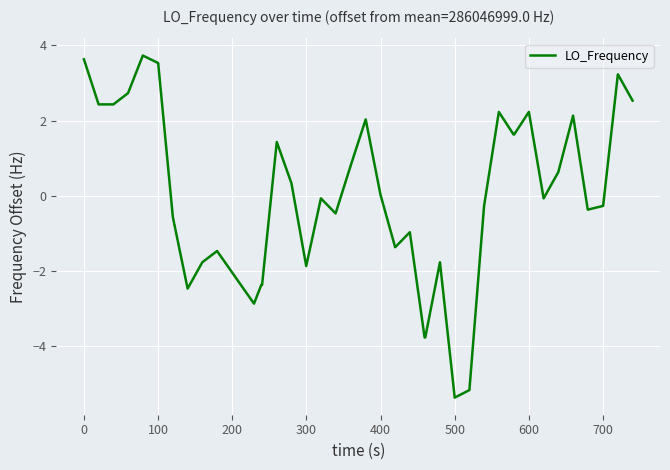

What is the maximum value shown in the chart?

3.7